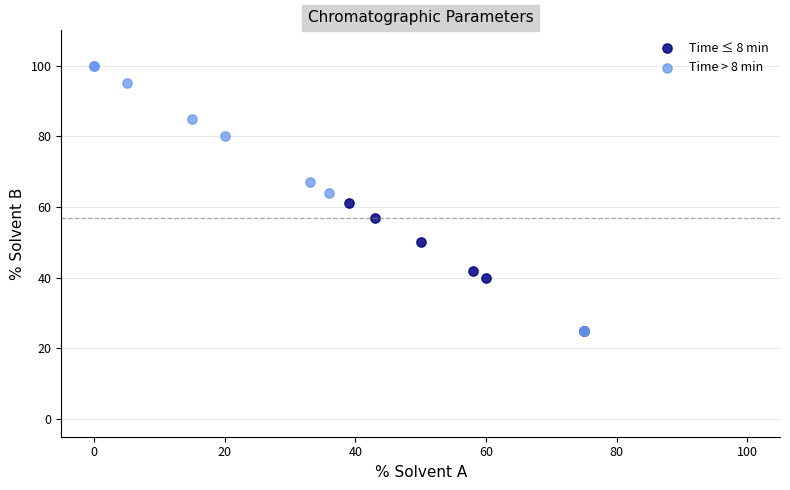

What are all the series names shown in the legend?

Time ≤ 8 min, Time > 8 min